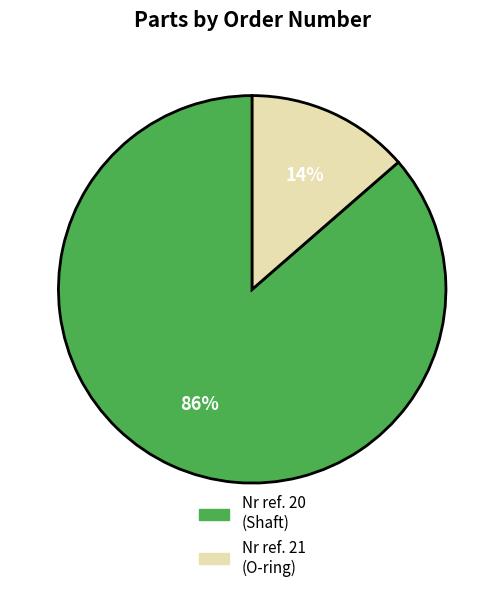

To the nearest percent, what is the combined percentage of Nr ref. 21 (O-ring) and Nr ref. 20 (Shaft)?

100%